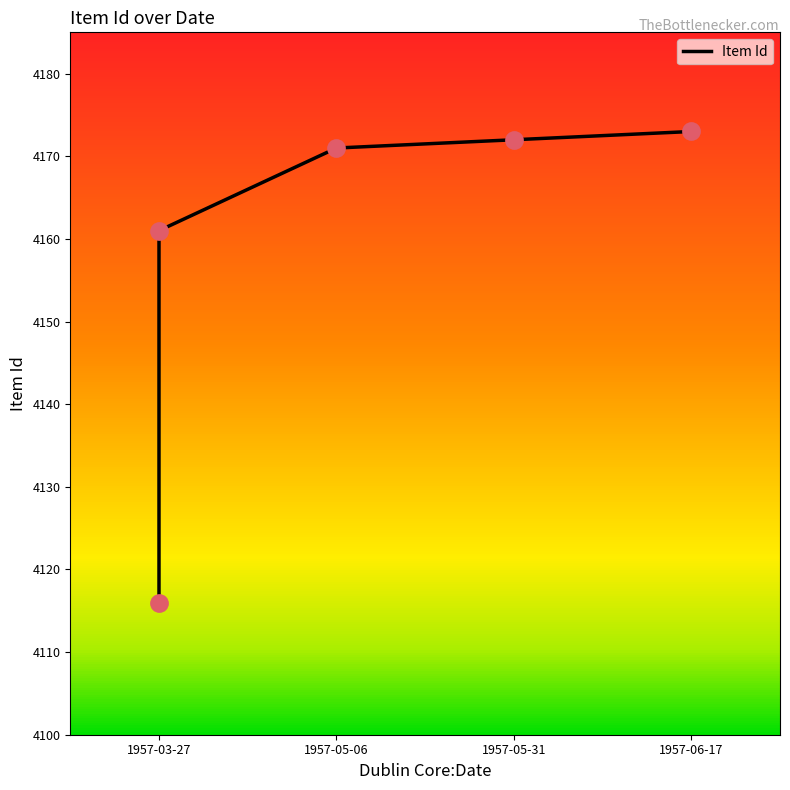

What is the change in value from 1957-03-27 to 1957-05-31?

+56